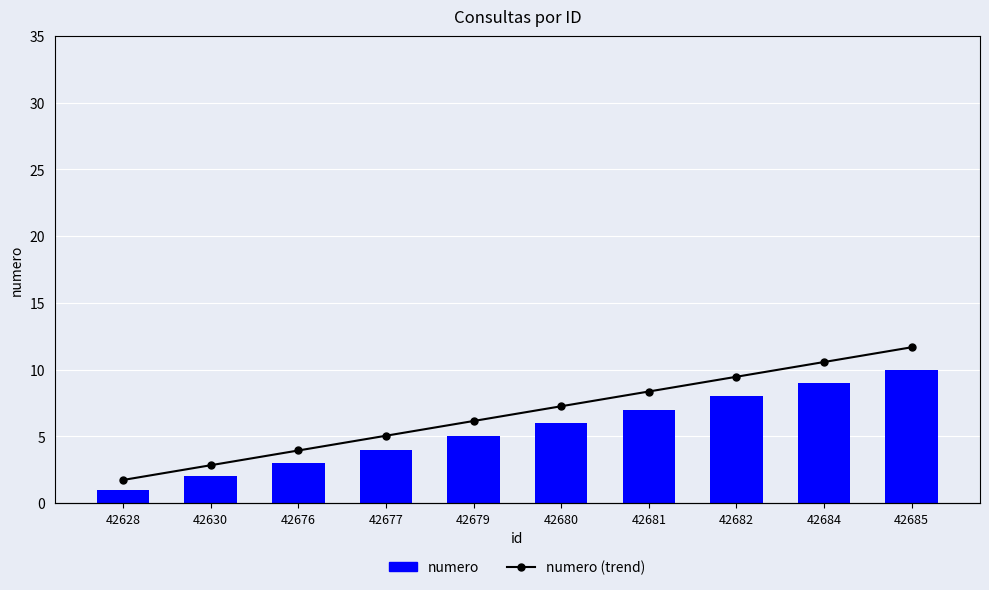

Which category has the highest value in the numero series?

42685